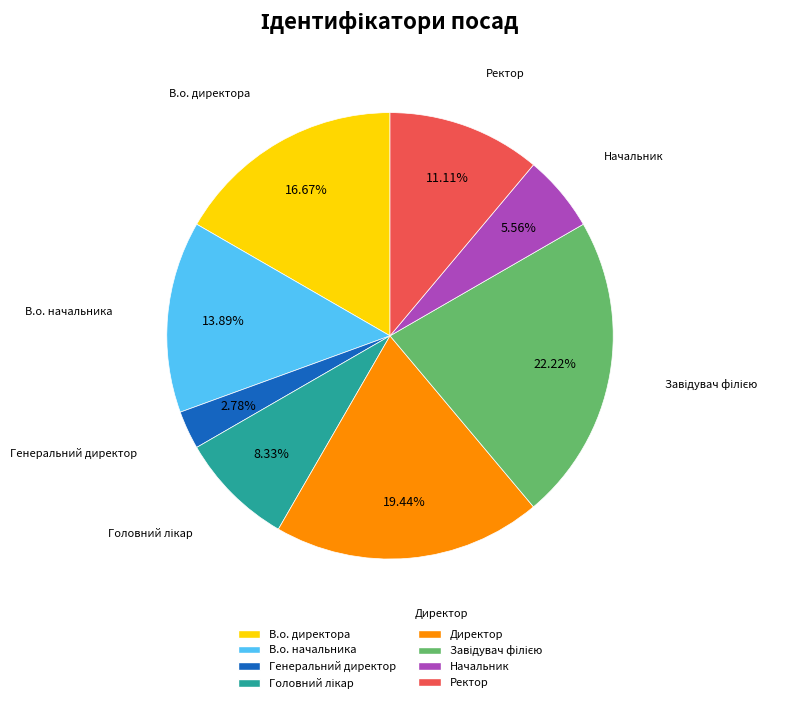

What is the smallest slice in the pie chart?

Генеральний директор